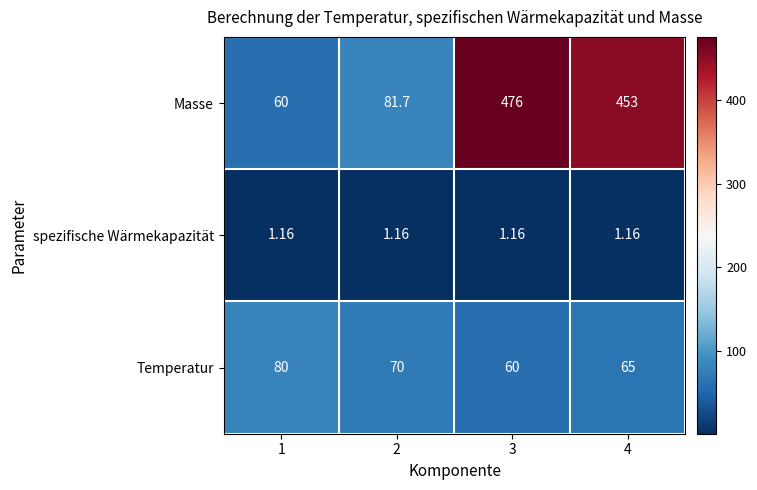

Which series changed the most between 1 and 4?

Masse